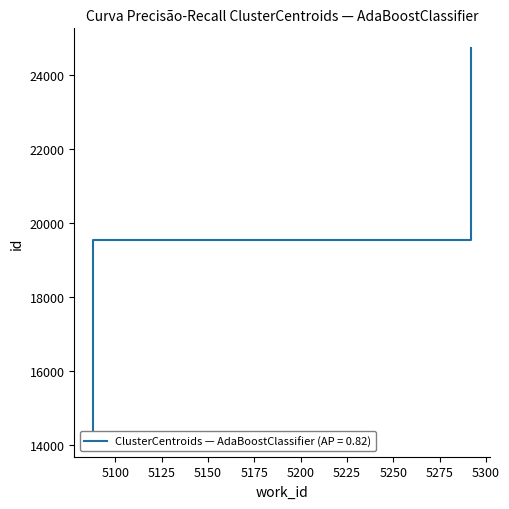

What is the difference between the maximum and minimum values?

10521